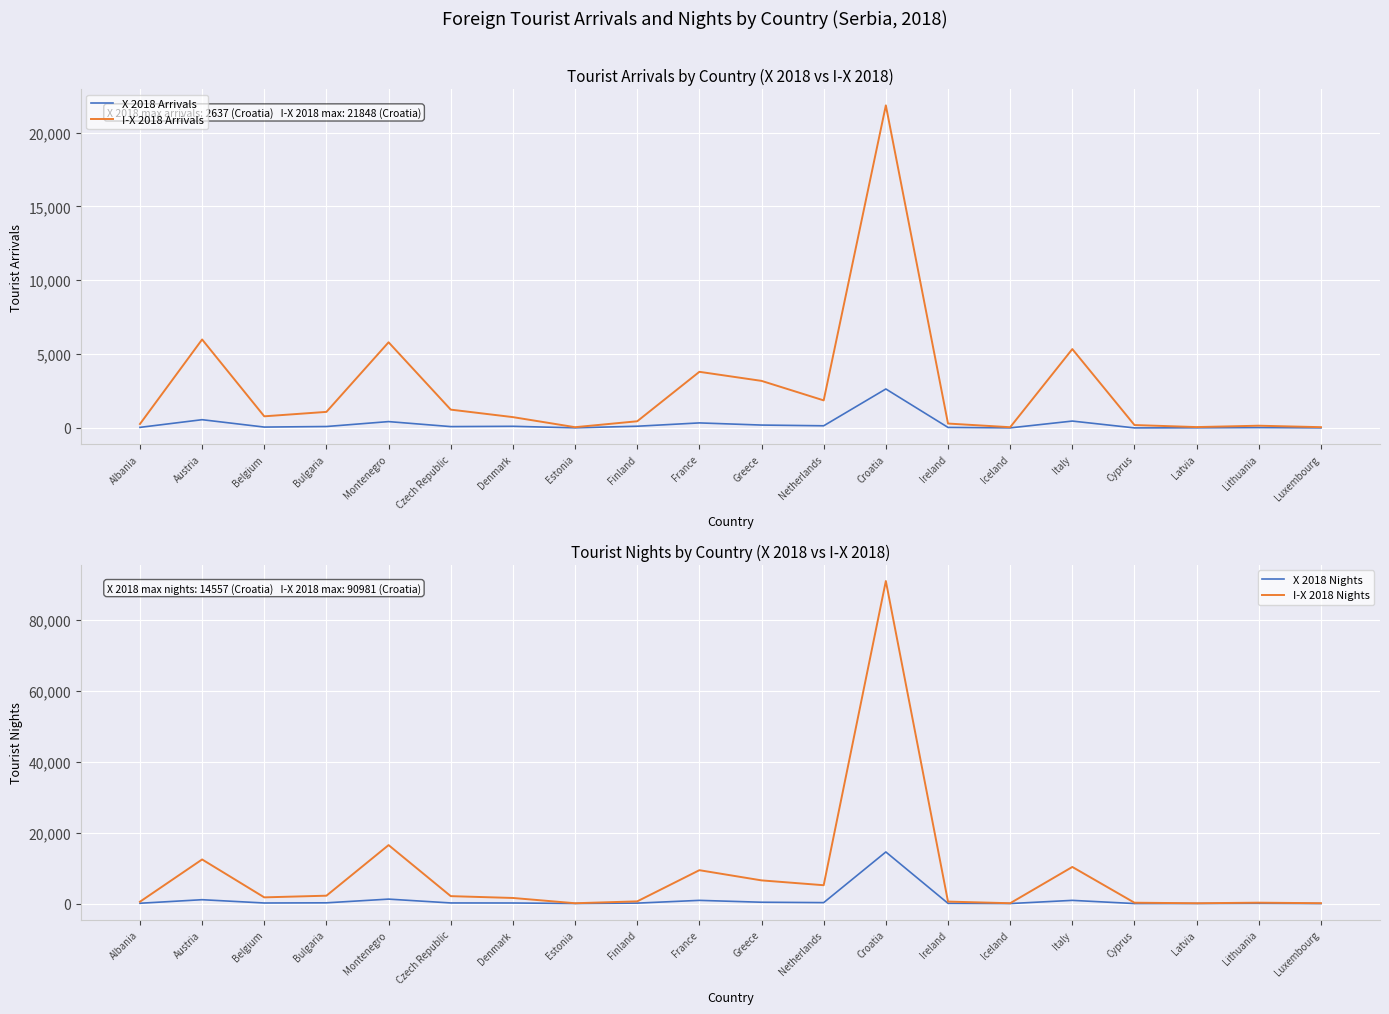

True or false: X 2018 Arrivals has more than 2 interior local peaks.

True